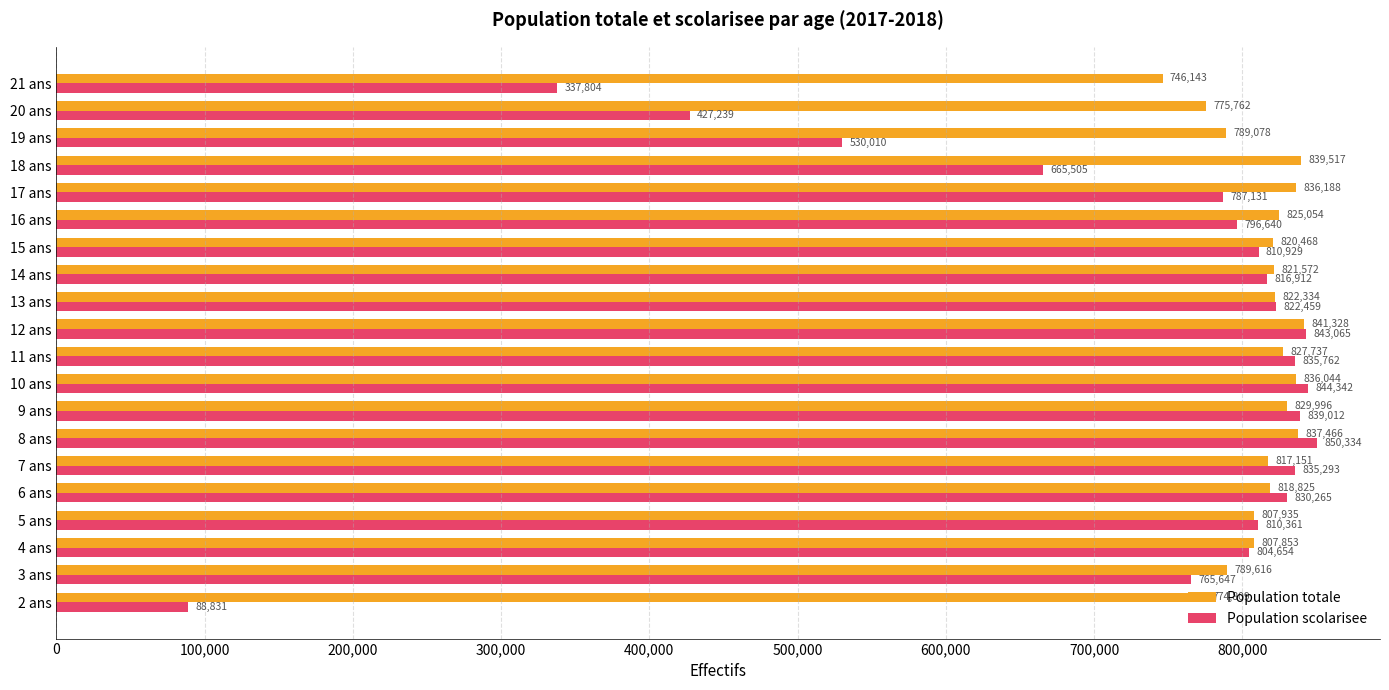

At how many categories does at least one series exceed 839401?

4